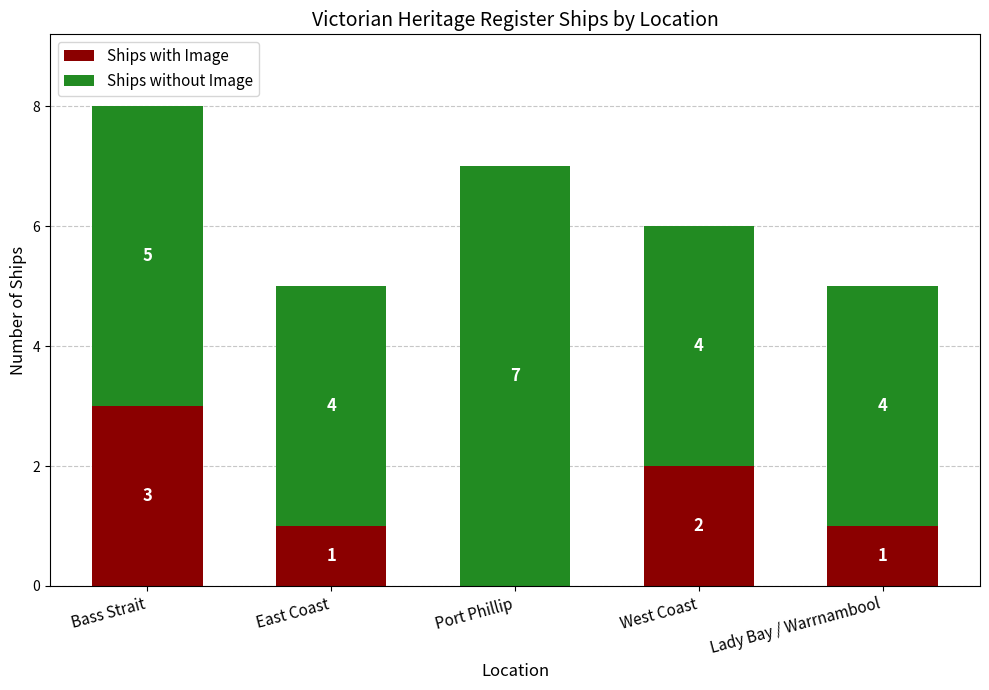

Read the Ships with Image value at Bass Strait.

3